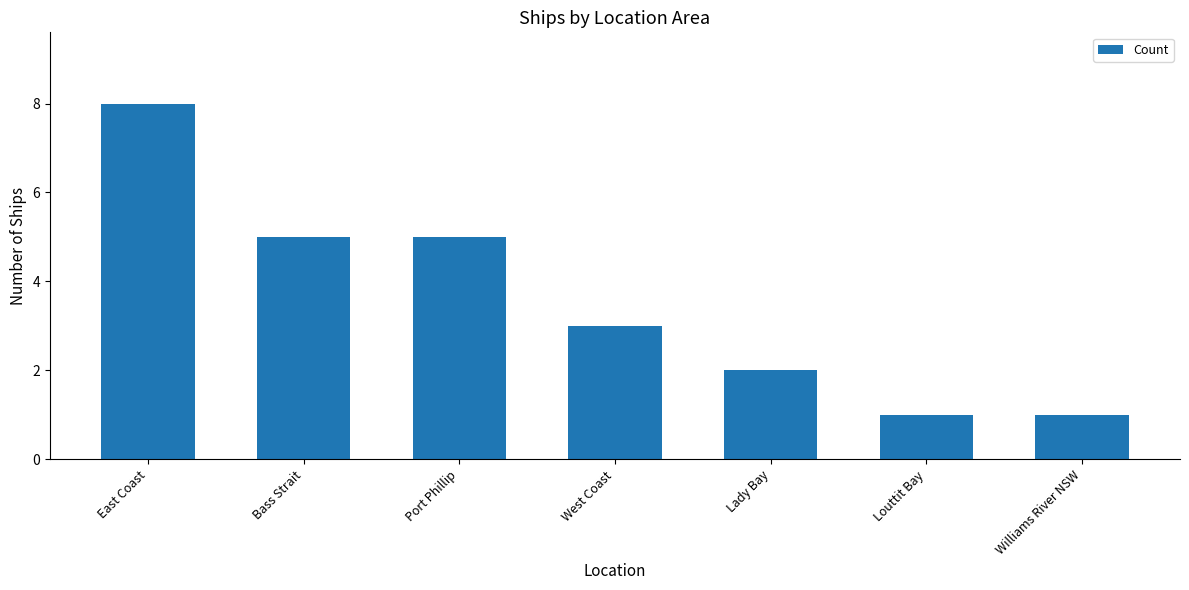

At which category does the chart reach its peak across all series?

East Coast